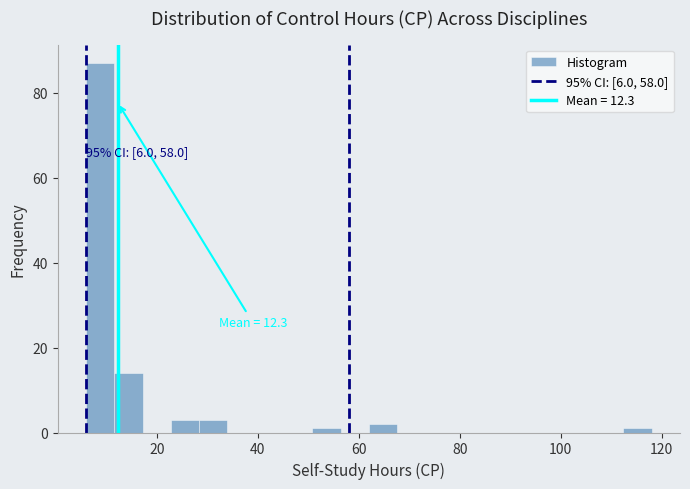

Around what value on the x-axis is the tallest bar? Give the approximate position of its centre, as read against the axis.

8